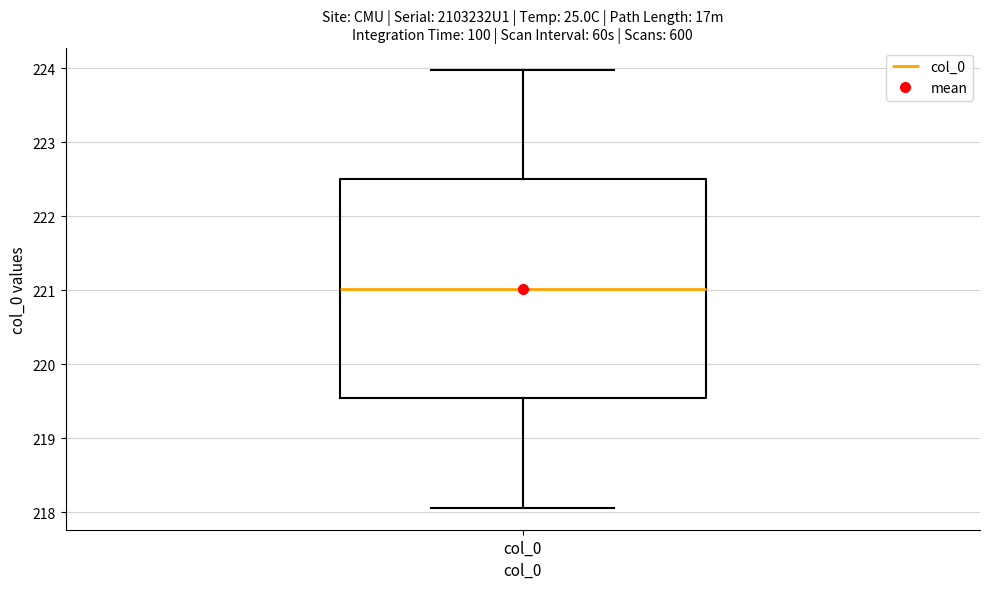

Read this box plot against the y-axis: the position of the median line, the range covered by the box, and the ends of both whiskers. The values are not printed on the chart, so give them approximately, as read against the axis.

median 221.0, box 219.5 to 222.5, whiskers 218.1 to 224.0